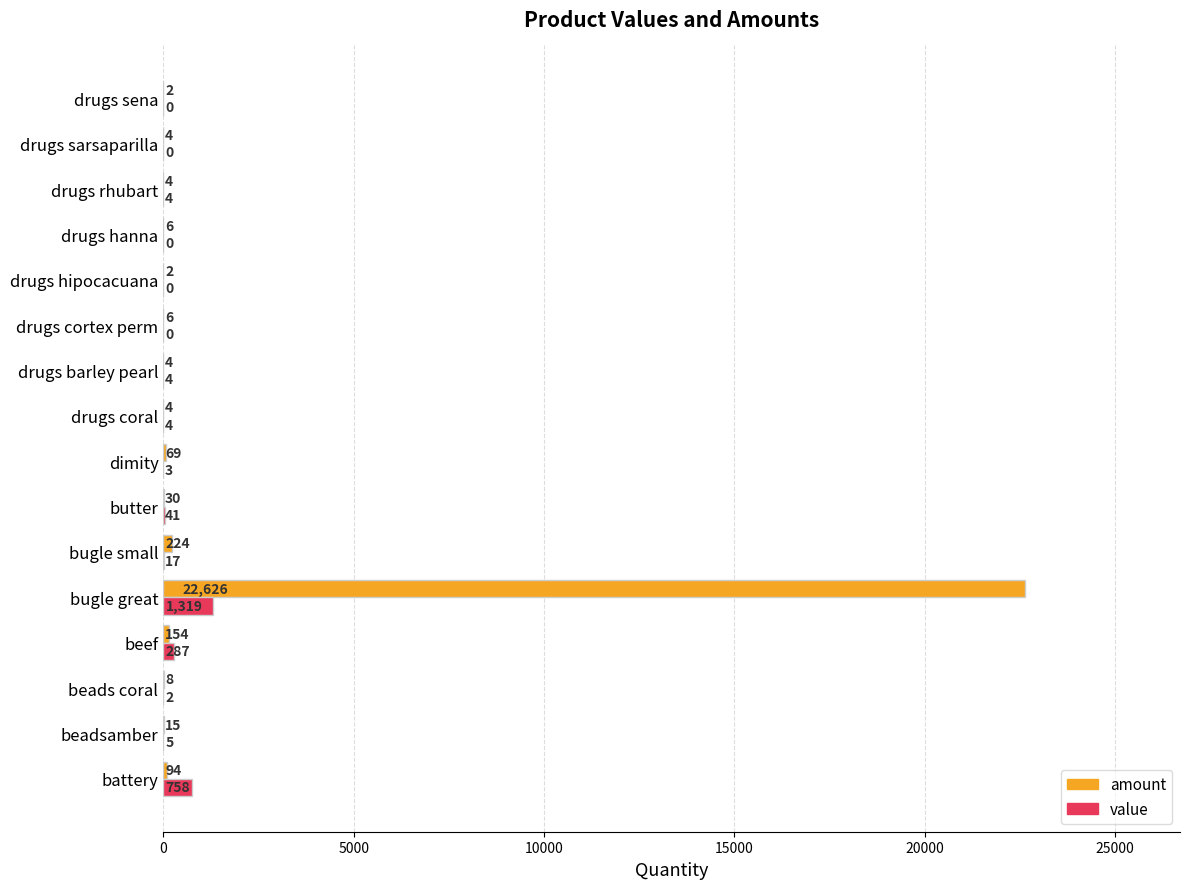

At which category is the sum across all series the highest?

bugle great